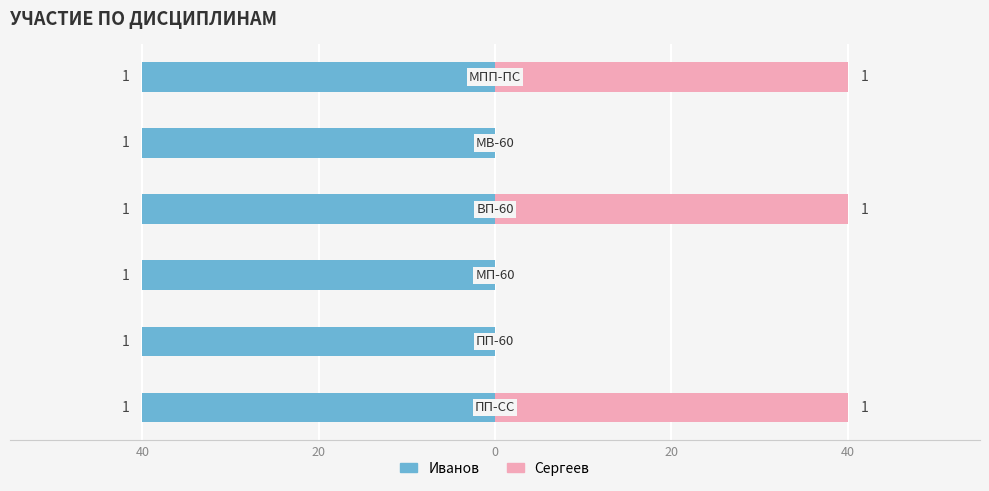

How many data points does each series have?

6